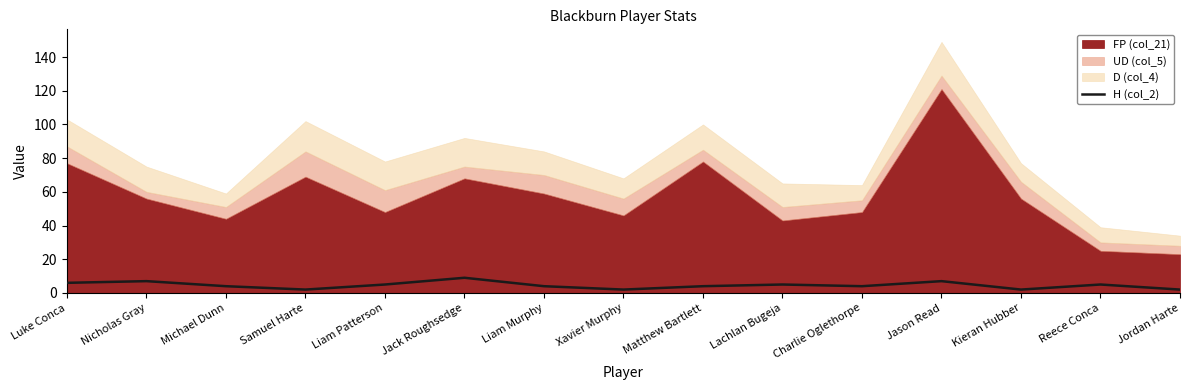

What is the sum of the values at Kieran Hubber and Jason Read?

9